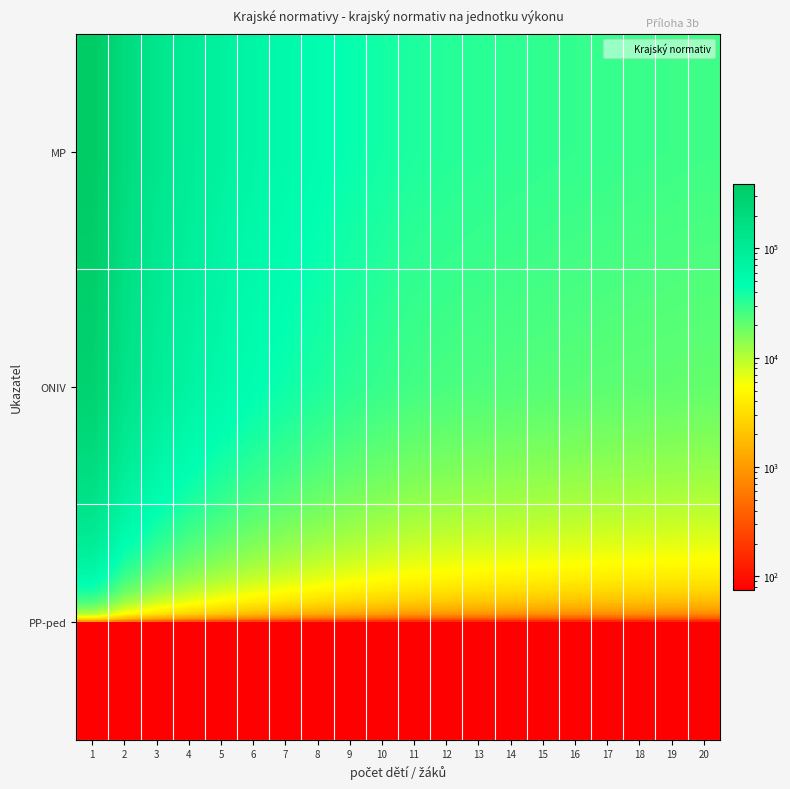

Reading right to left, extract all data points from this chart.

MP: 20=27342	19=27903	18=28488	17=29162	16=29892	15=30708	14=31645	13=32723	12=33964	11=35720	10=39285	9=43641	8=49087	7=56089	6=65425	5=78495	4=98100	3=130774	2=196124	1=392173
ONIV: 20=20079	19=20492	18=20923	17=21419	16=21957	15=22557	14=23247	13=24041	12=24955	11=26248	10=28873	9=32081	8=36092	7=41247	6=48122	5=57746	4=72183	3=96244	2=144366	1=288732
PP-ped: 20=75	19=75	18=75	17=75	16=75	15=75	14=75	13=75	12=75	11=75	10=75	9=75	8=75	7=75	6=75	5=75	4=75	3=75	2=75	1=75